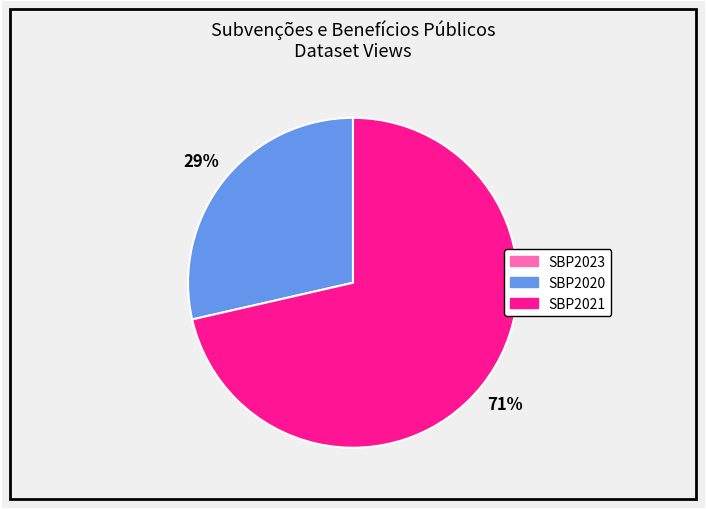

Which category has the biggest portion of the pie?

SBP2021